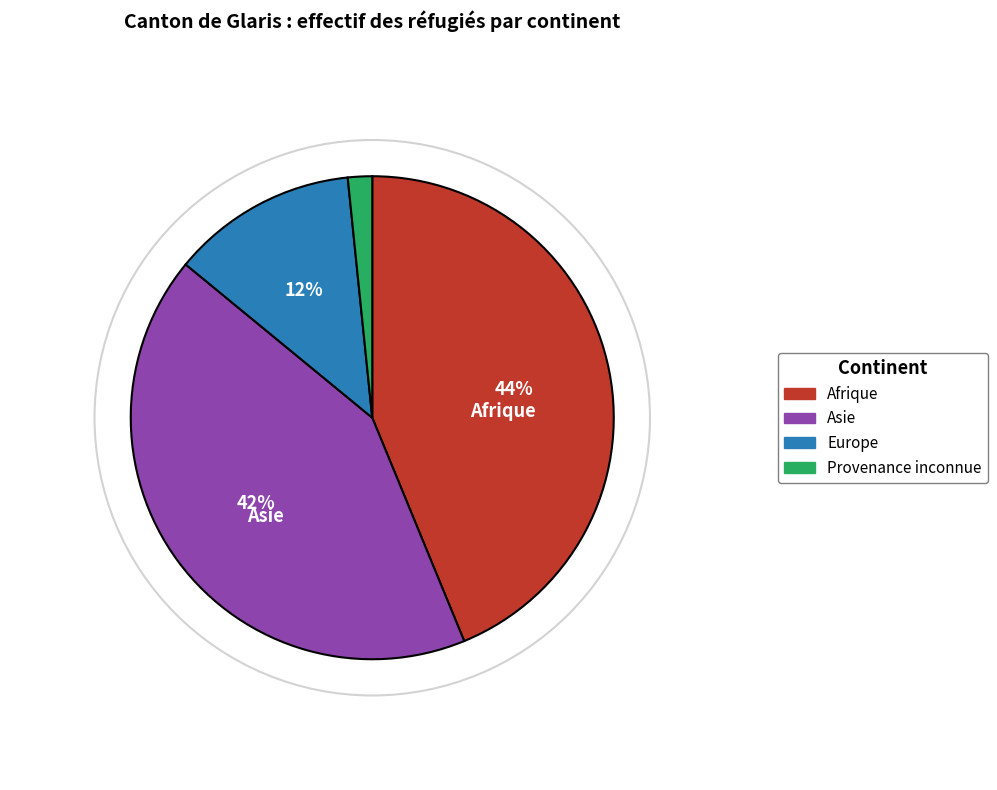

Count the number of slices in the pie.

4